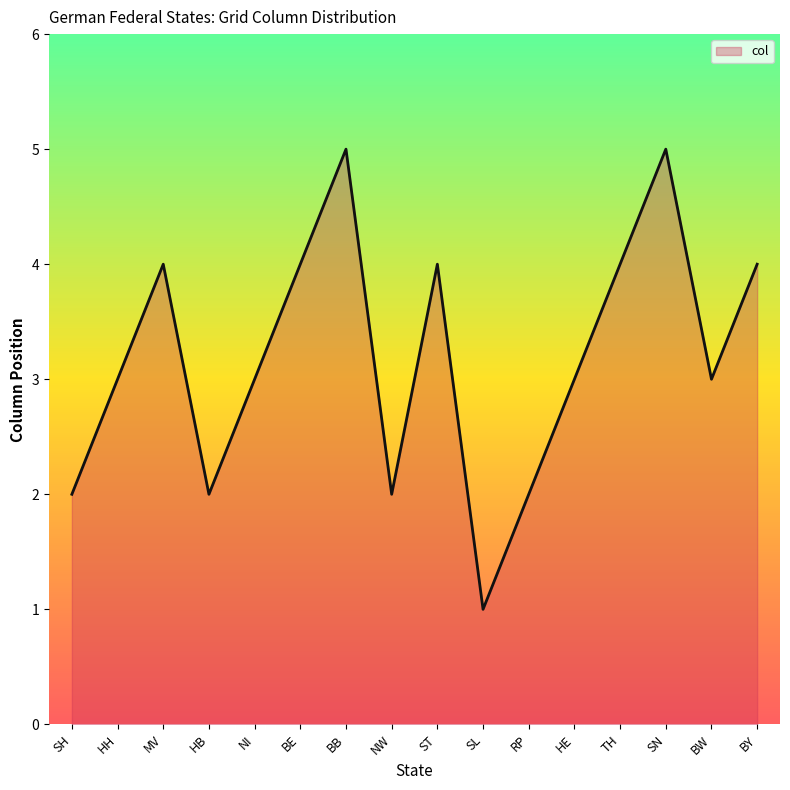

What is the difference between the values at BE and SL?

3